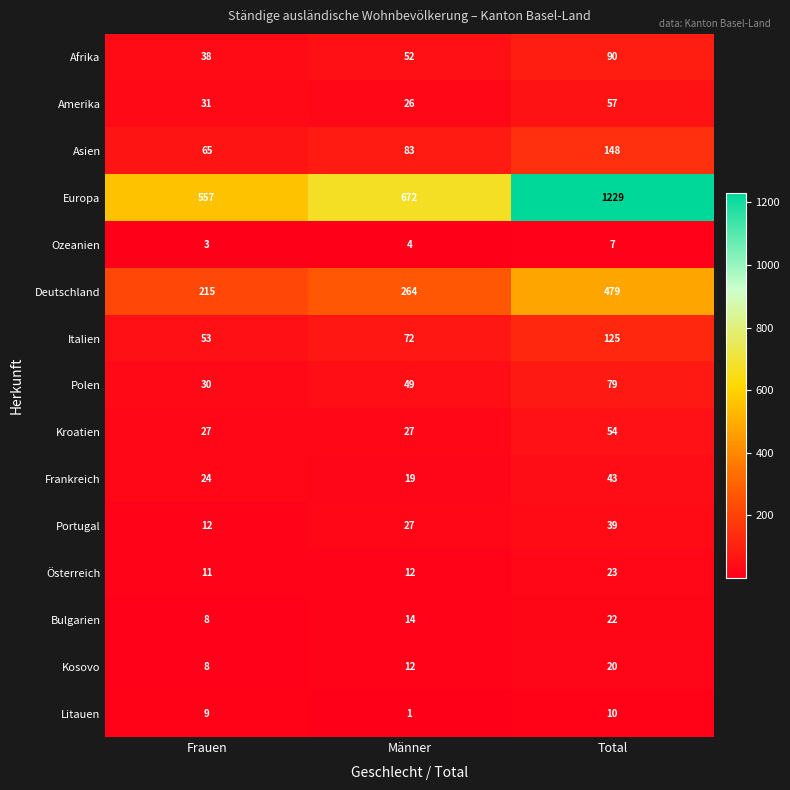

Rank the series by their maximum value, from lowest to highest.

Ozeanien, Litauen, Kosovo, Bulgarien, Österreich, Portugal, Frankreich, Kroatien, Amerika, Polen, Afrika, Italien, Asien, Deutschland, Europa